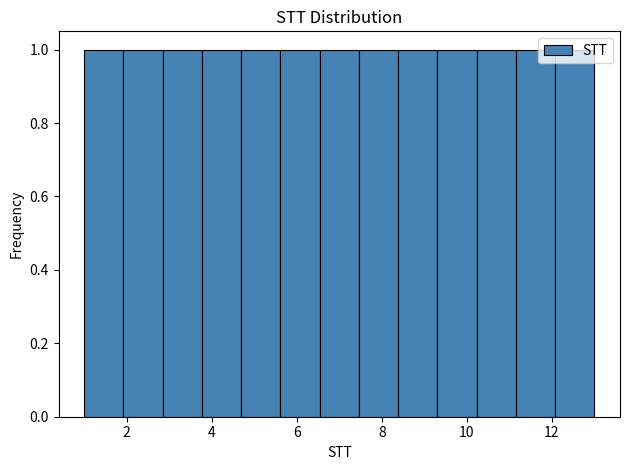

Reading left to right, transcribe this chart: for each bar, give the range it covers on the x-axis and its height. Neither the bar edges nor the heights are printed on the chart, so give them approximately, as read against the axes.

1.0 to 2.0: 1
2.0 to 2.8: 1
2.8 to 3.8: 1
3.8 to 4.6: 1
4.6 to 5.6: 1
5.6 to 6.6: 1
6.6 to 7.4: 1
7.4 to 8.4: 1
8.4 to 9.4: 1
9.4 to 10.2: 1
10.2 to 11.2: 1
11.2 to 12.0: 1
12.0 to 13.0: 1